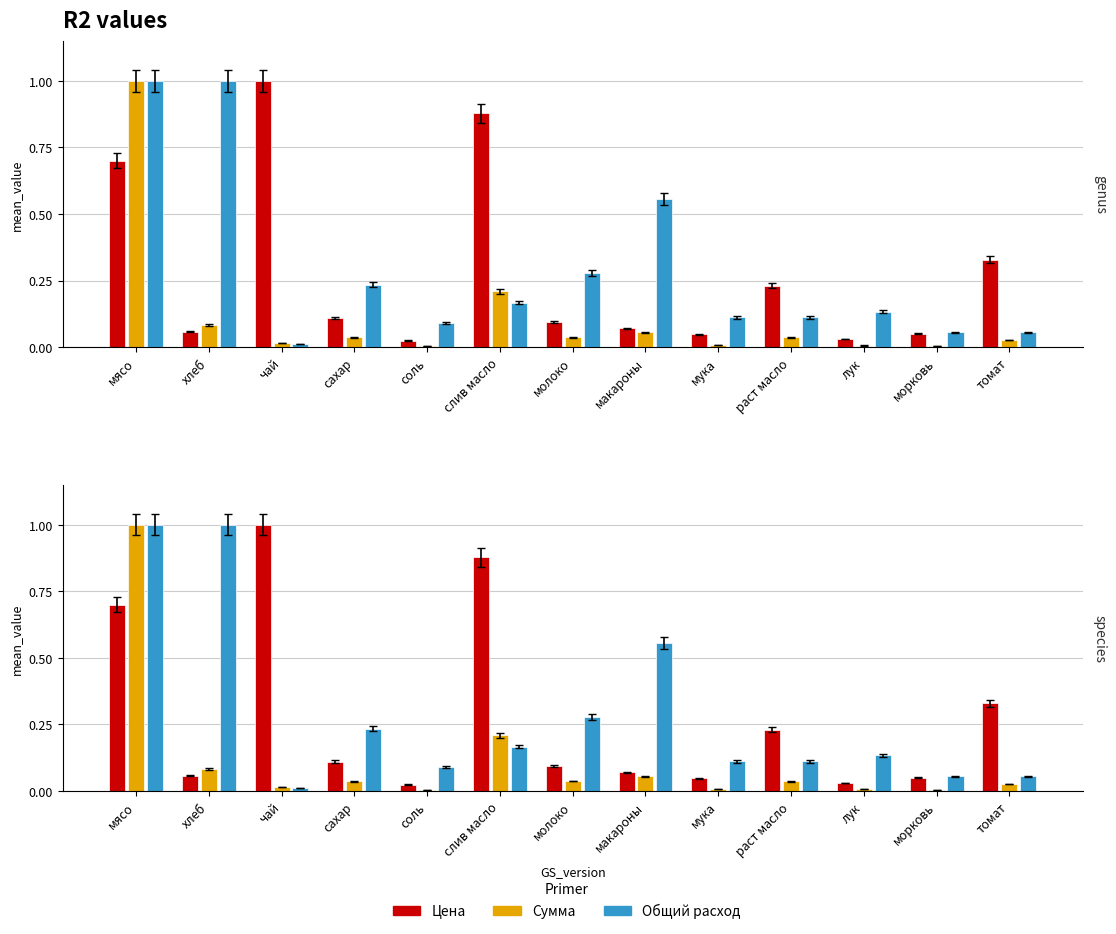

Between молоко and томат, which series saw the biggest shift?

Цена